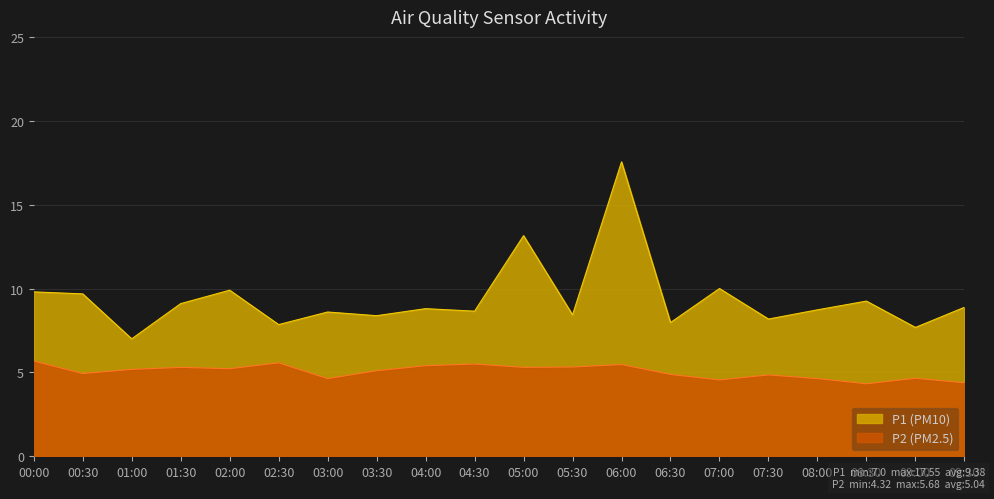

The P2 (PM2.5) series shows 7.3 at 07:30. True or false?

False